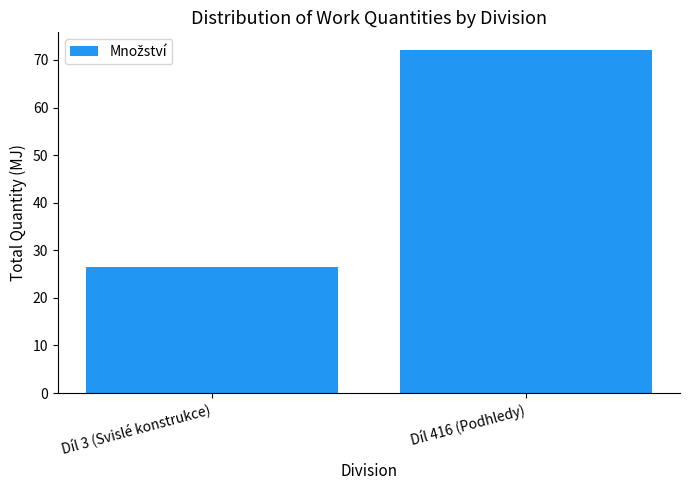

The value at Díl 3 (Svislé konstrukce) is 26.6. True or false?

True